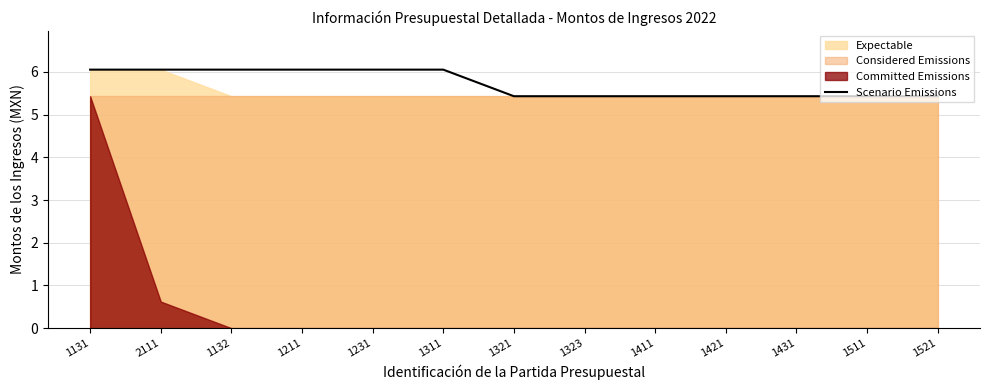

What is the greatest value displayed?

6.1